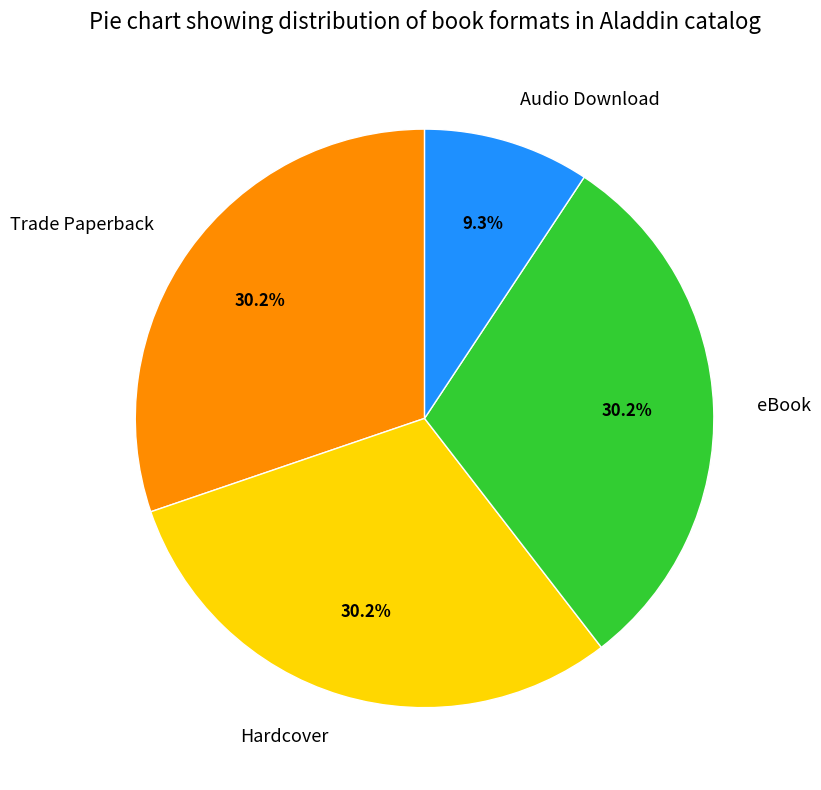

How many segments does this pie chart have?

4